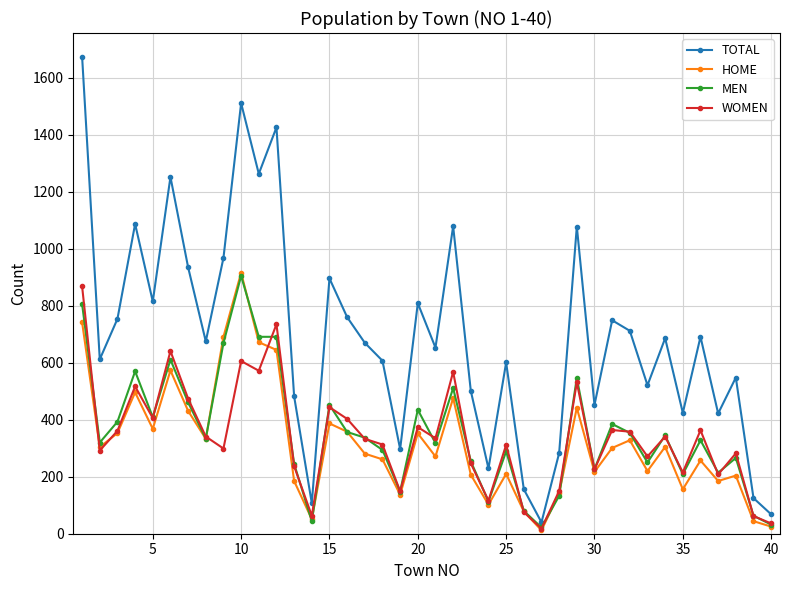

Which series has the widest spread of values?

TOTAL